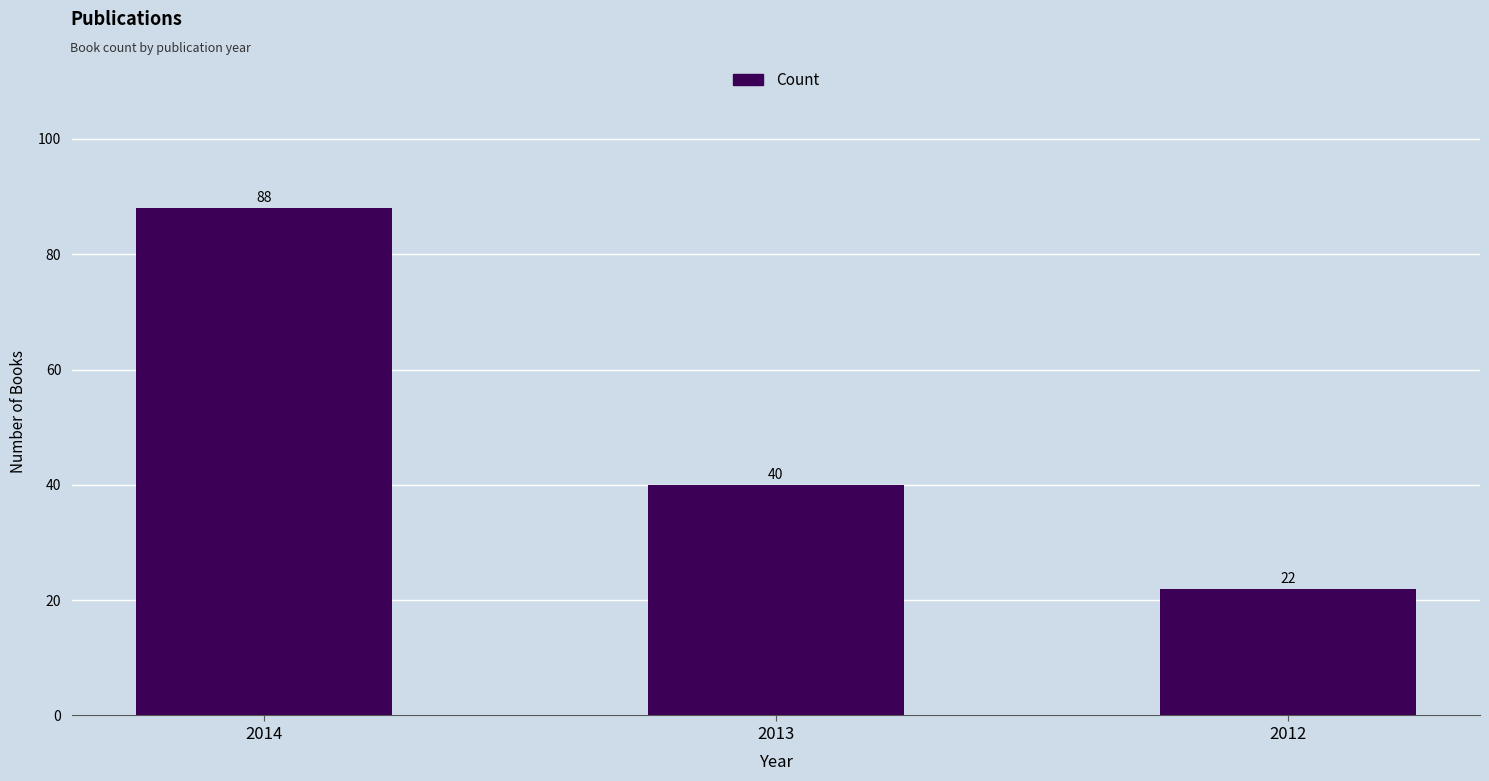

What is the change in value from 2013 to 2012?

-18